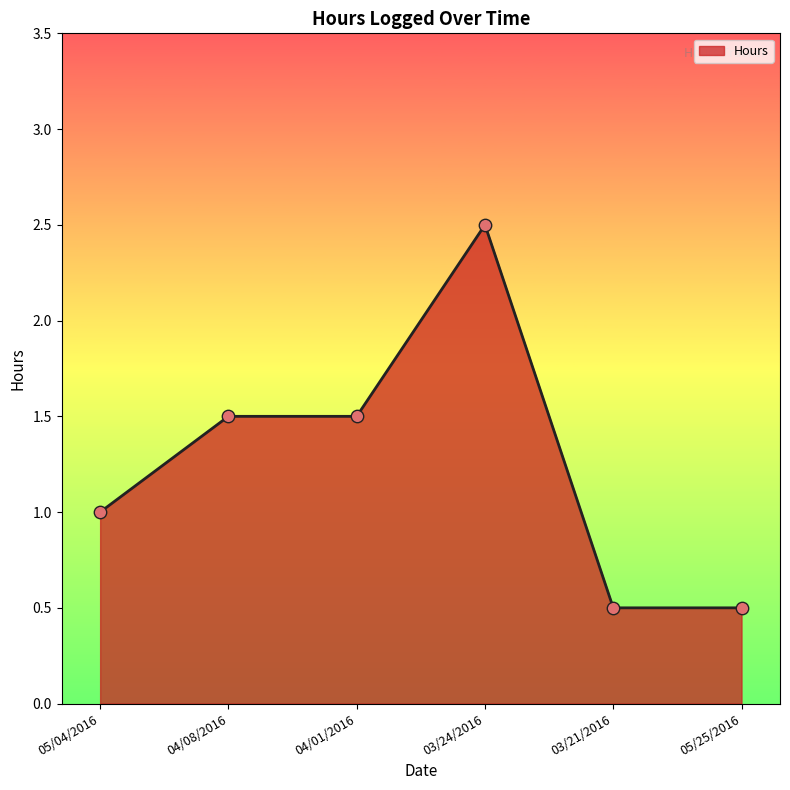

Approximately how many times larger is the value at 05/04/2016 compared to 03/24/2016?

0.4